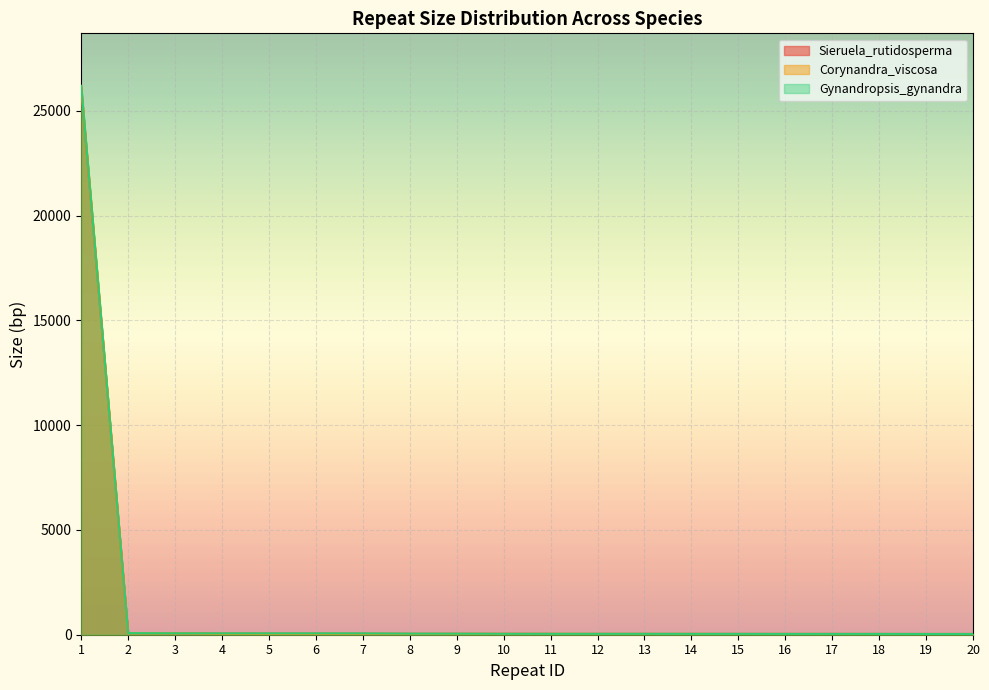

Reading left to right, list all the values displayed in this chart.

Sieruela_rutidosperma: 26083	76	67	54	50	49	47	43	43	43	40	39	39	39	39	39	38	37	36	36
Corynandra_viscosa: 26184	73	64	43	43	43	43	41	41	41	41	40	39	39	36	36	36	35	34	34
Gynandropsis_gynandra: 26181	76	67	65	65	65	65	52	50	44	43	43	43	41	41	39	39	39	36	36